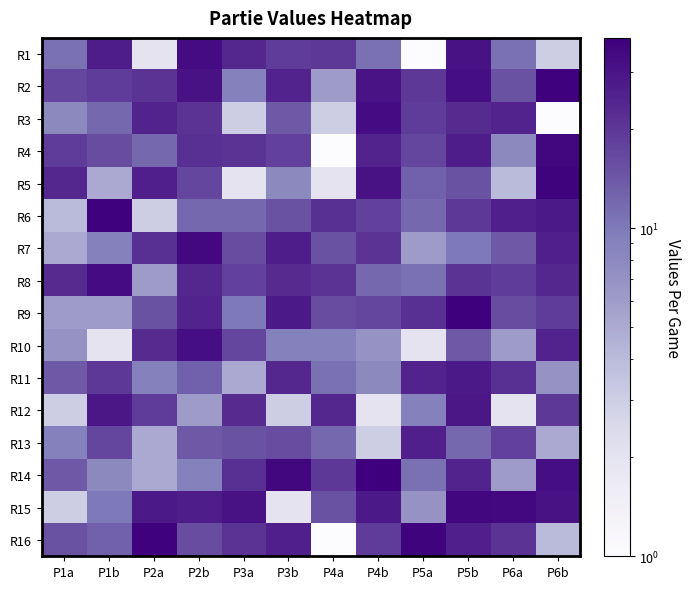

Which has a higher value, P5a or P2a?

P2a